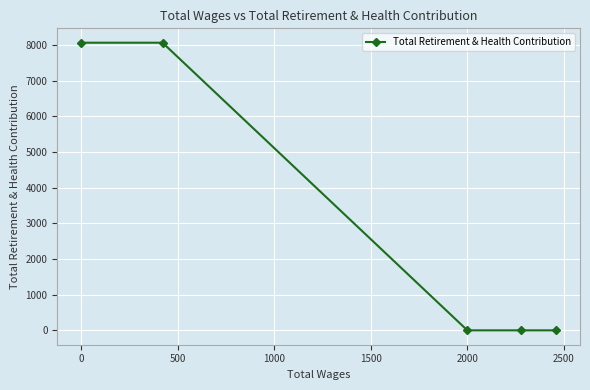

What is the maximum value shown in the chart?

8061